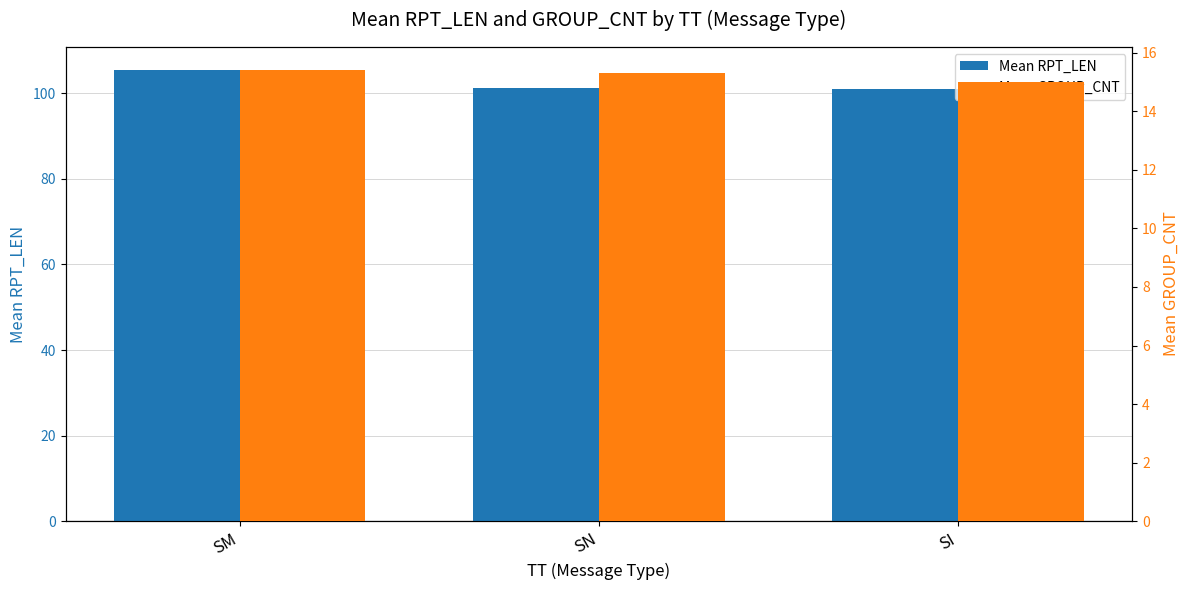

Count the number of categories in the chart.

3